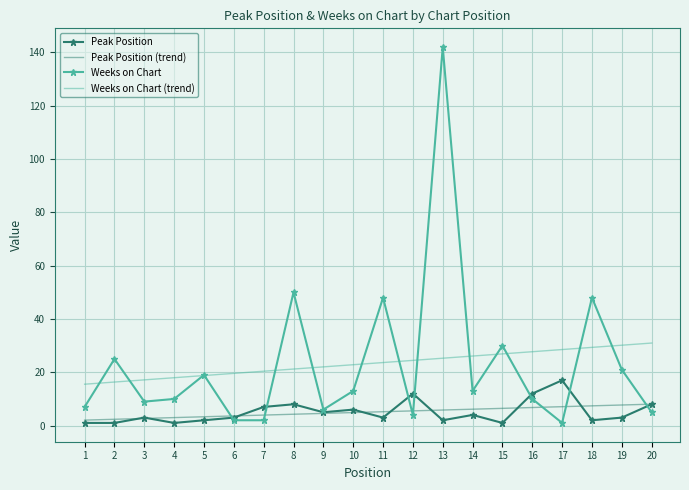

At how many categories does at least one series exceed 122?

1